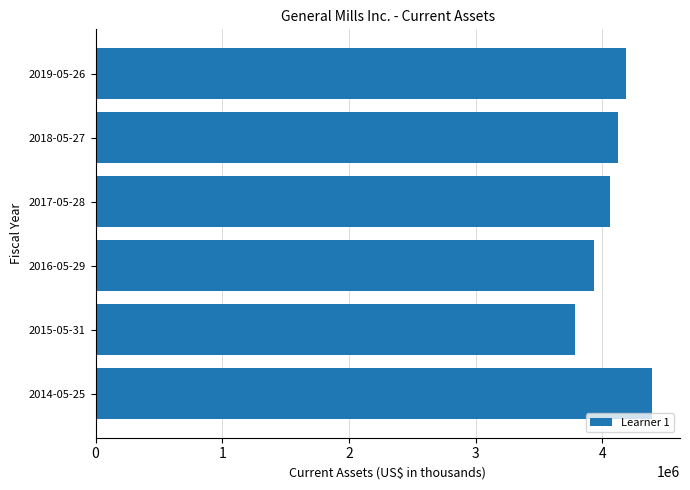

Are the bars grouped side by side (vs. stacked)?

No